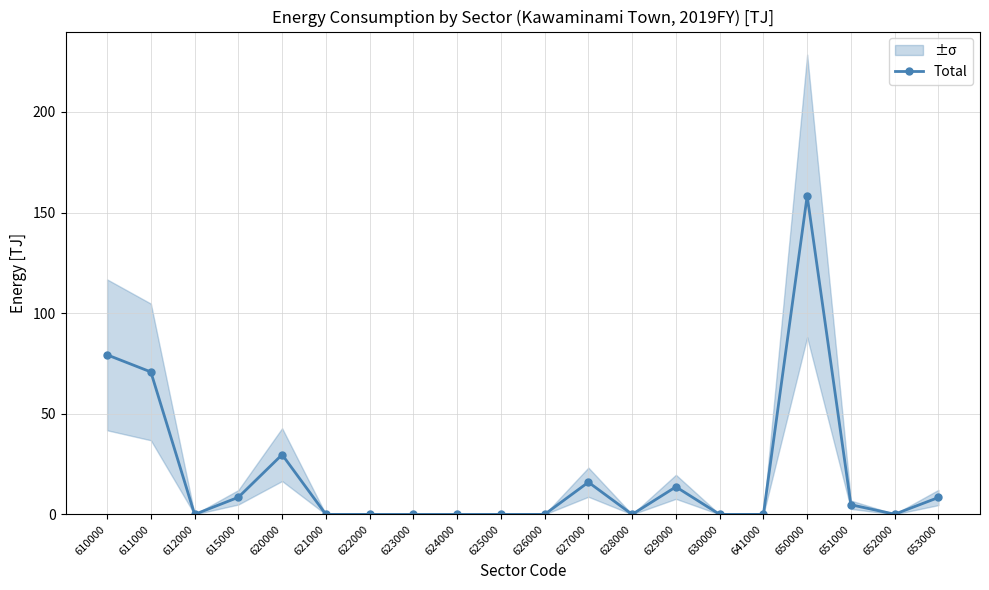

What is the value of the 12th point from the left?

16.0